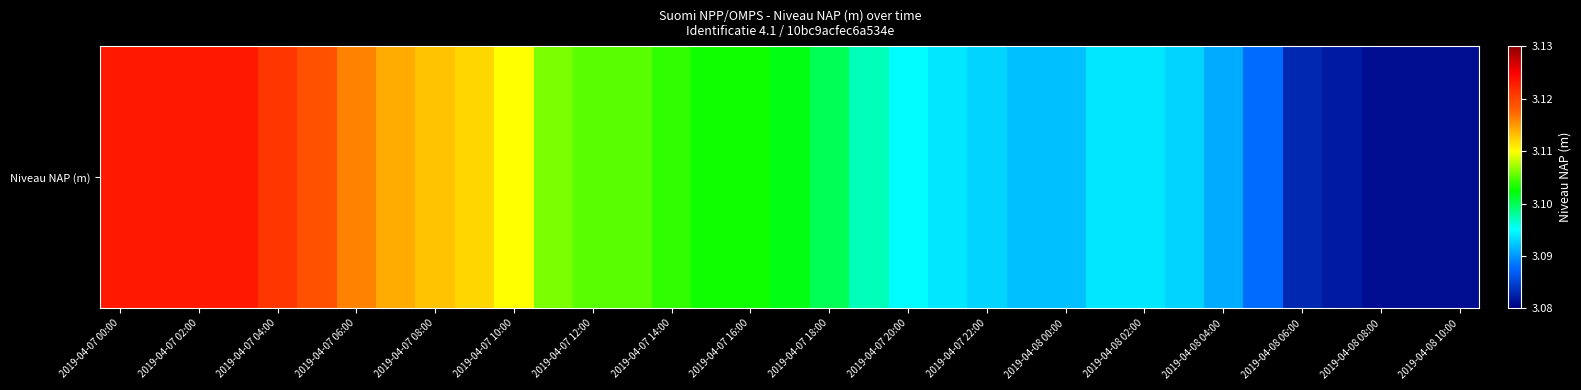

True or false: the data shows 5.2 at 2019-04-07 02:00.

False